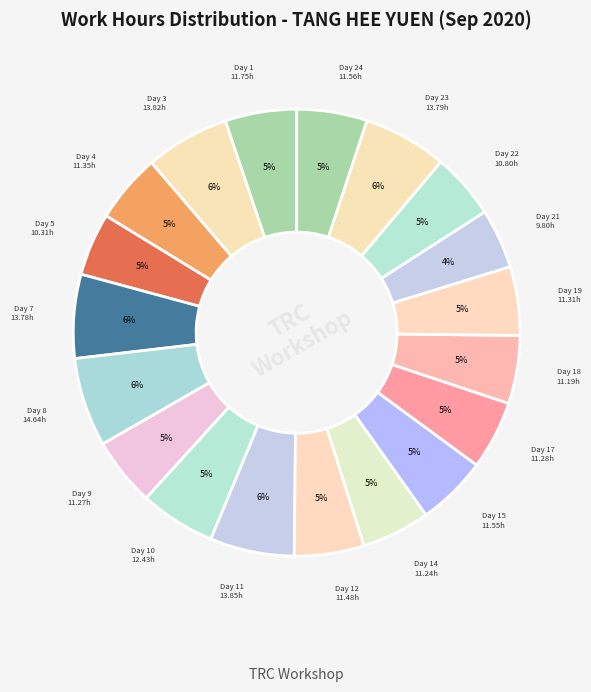

To the nearest percent, what is the average slice percentage?

5%